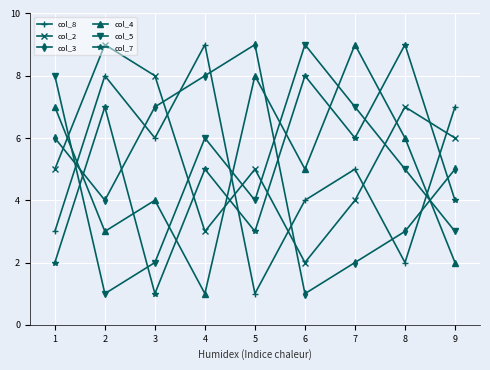

The col_8 series shows 2 at 5. True or false?

False